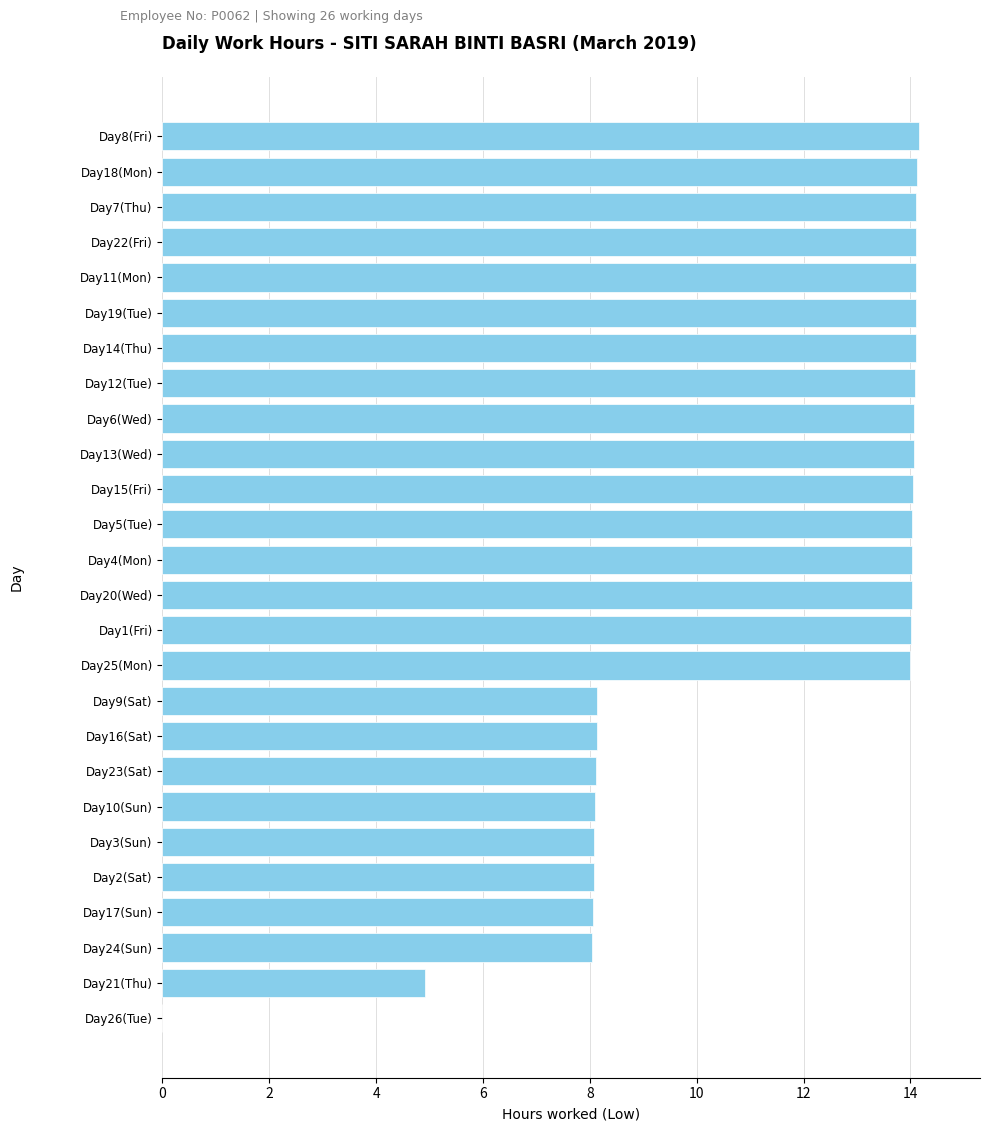

What is the change in value from Day8(Fri) to Day2(Sat)?

-6.1